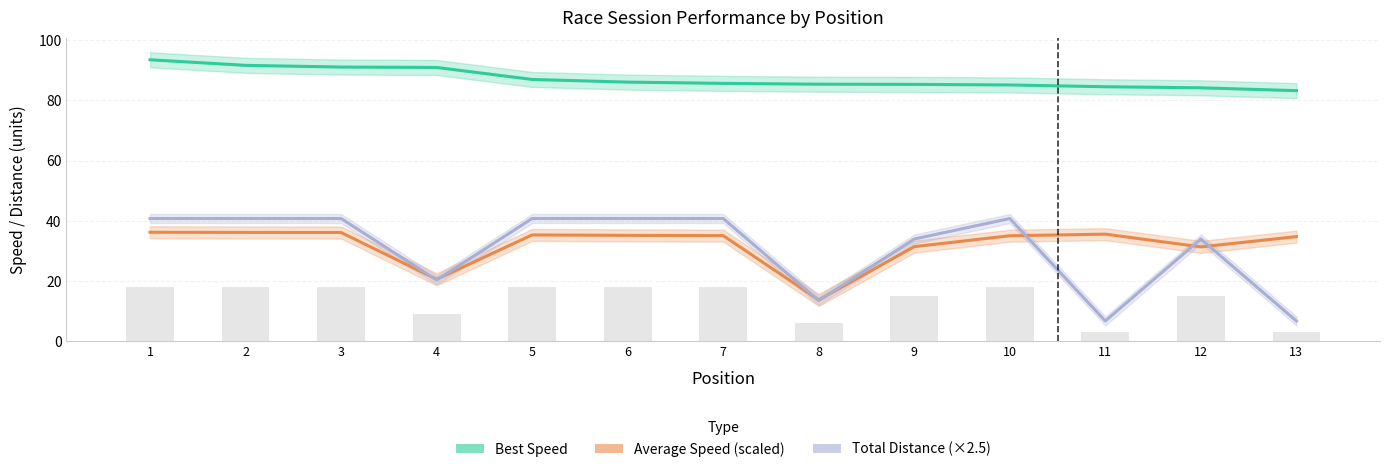

At which label does Total Laps (×3) reach its minimum?

11